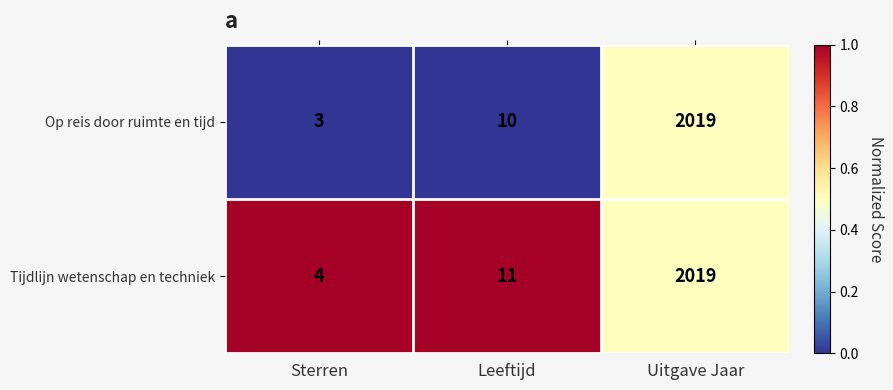

Is it true that Op reis door ruimte en tijd equals 1 at Sterren?

False